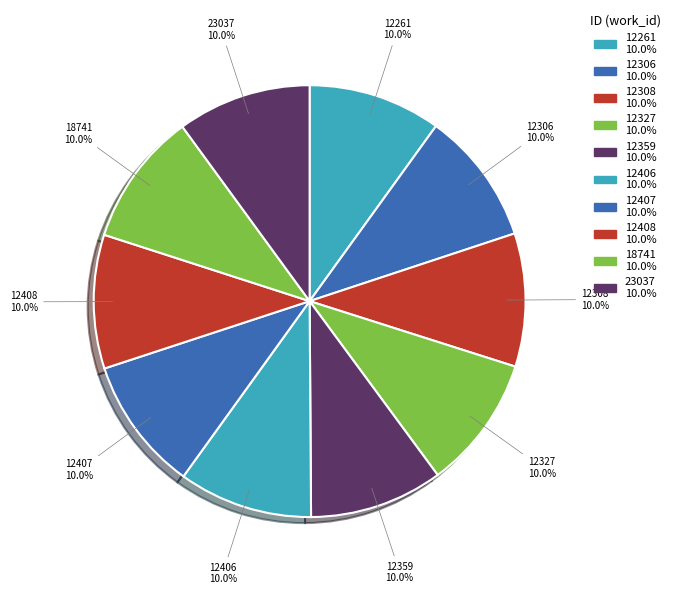

Is it true that 12327 is 10% of the pie?

True